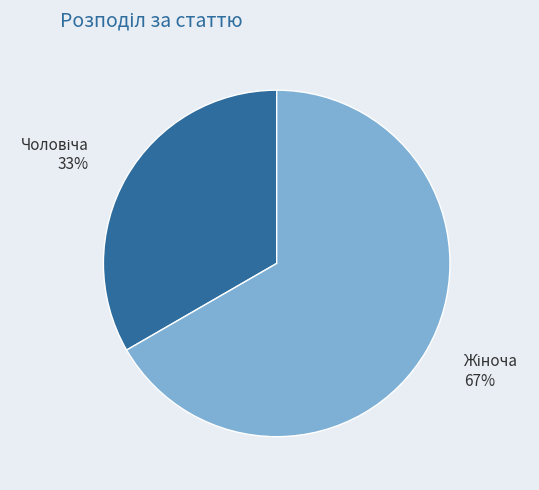

To the nearest percent, what is the average slice percentage?

50%